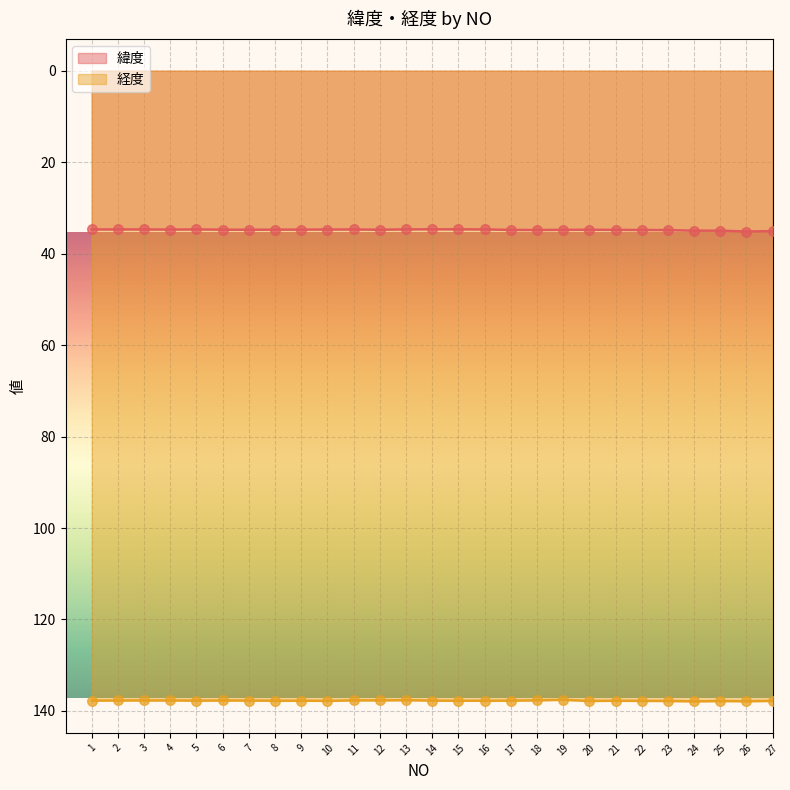

What are all the series names shown in the legend?

緯度, 経度